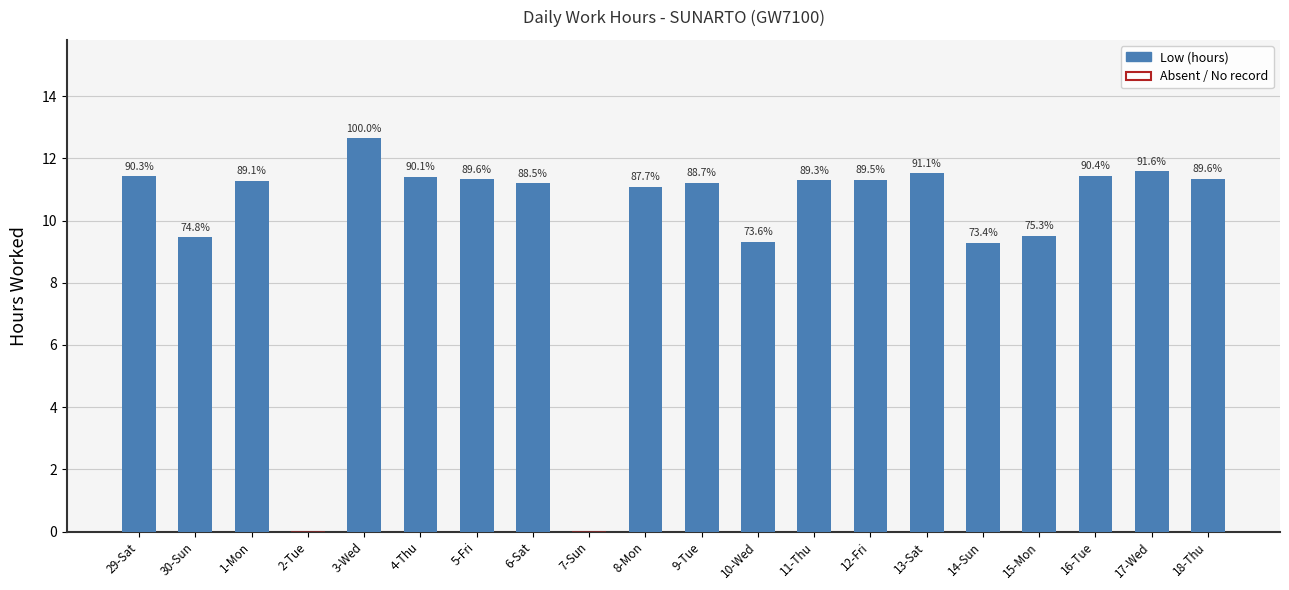

True or false: the data shows 11.6 at 17-Wed.

True